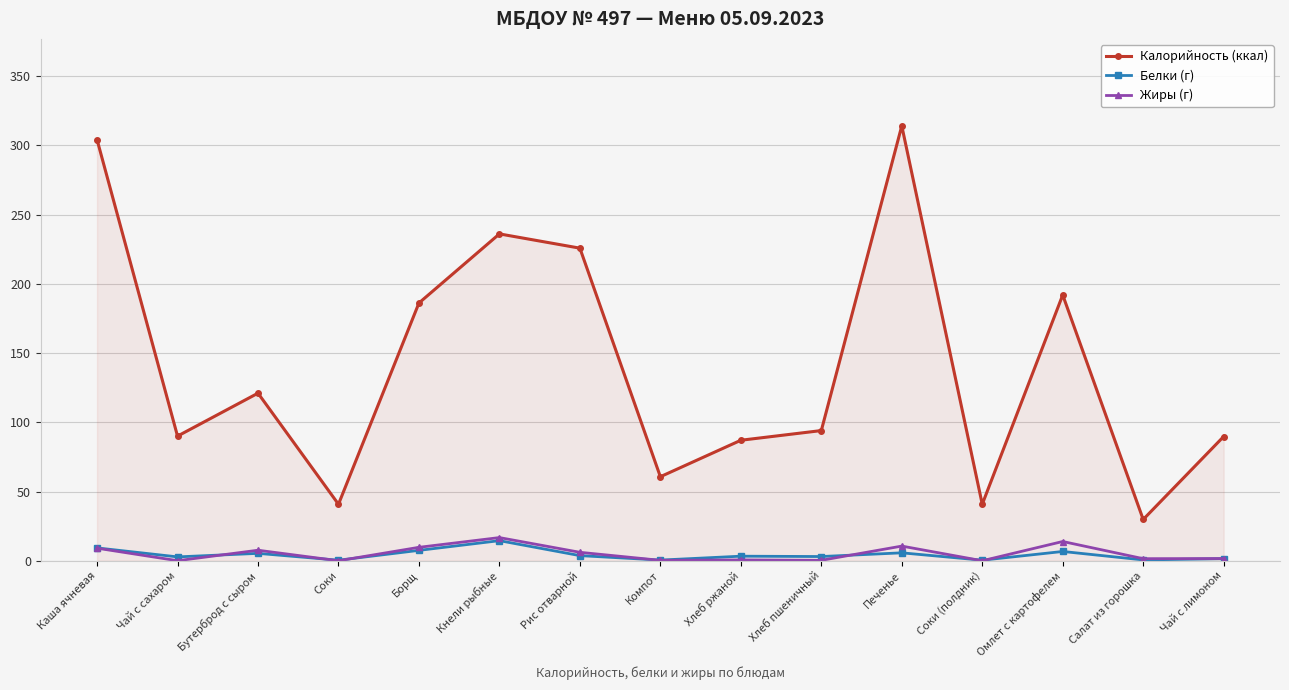

What position from the right is Салат из горошка?

2